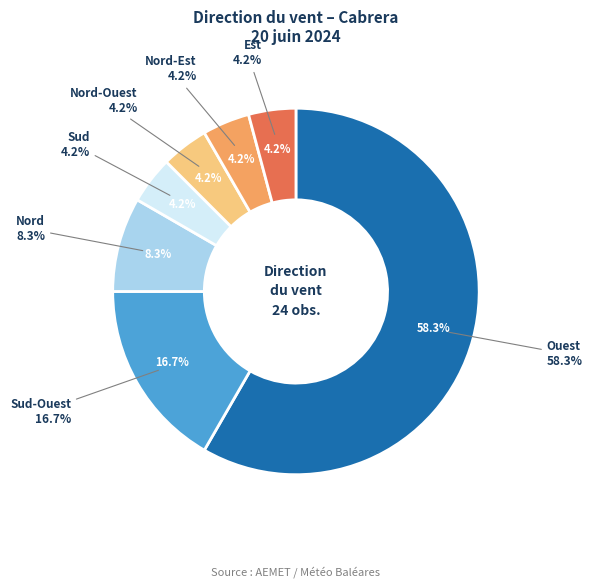

Which slice is the largest?

Ouest